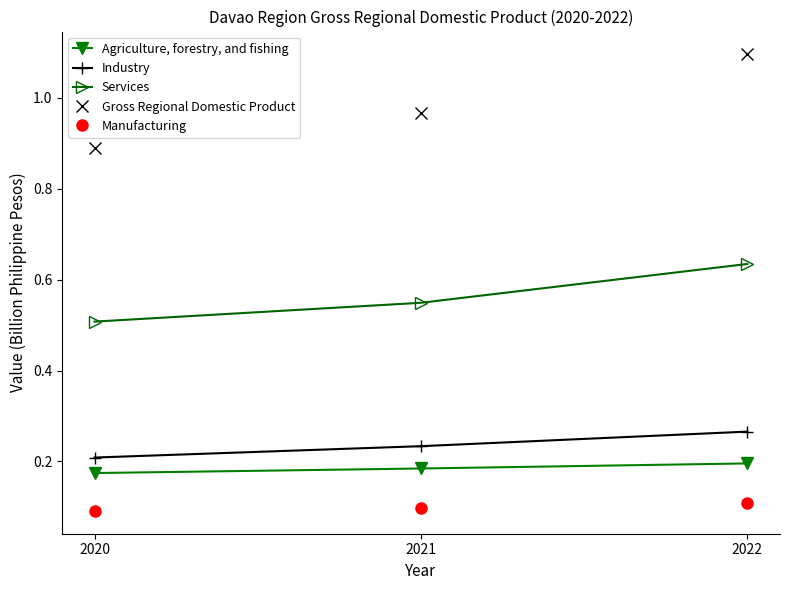

What is the sum of all Services values?

1.7